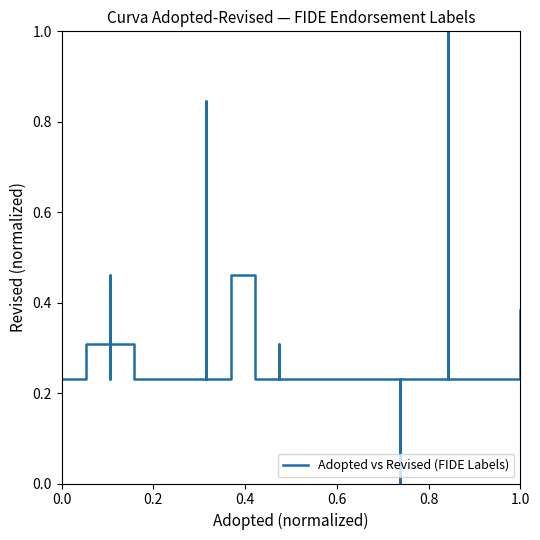

What is the greatest value displayed?

1.0